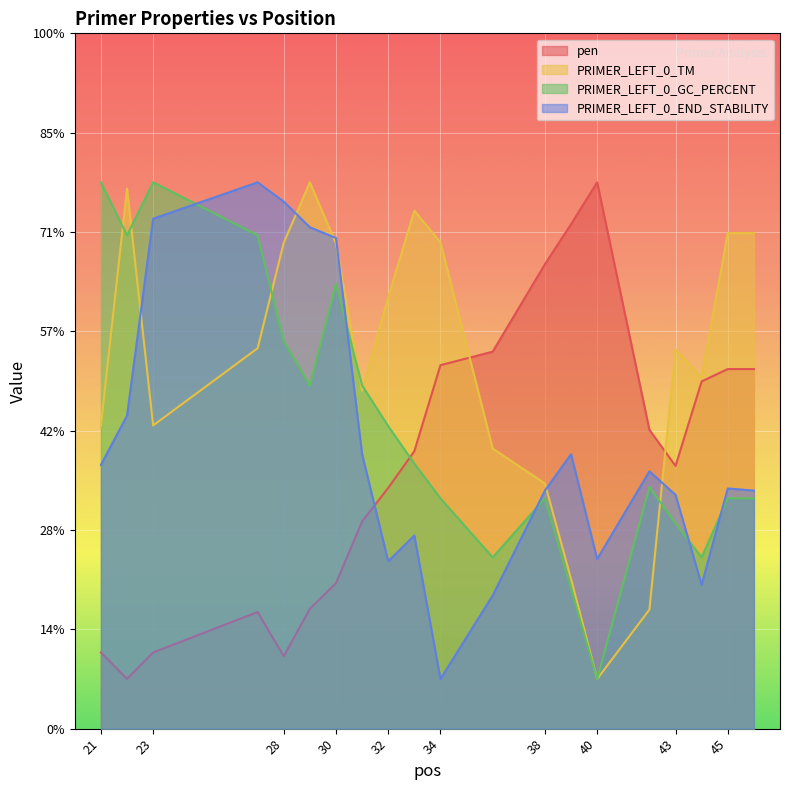

Rank the series by their maximum value, from lowest to highest.

PRIMER_LEFT_0_END_STABILITY, PRIMER_LEFT_0_TM, pen, PRIMER_LEFT_0_GC_PERCENT